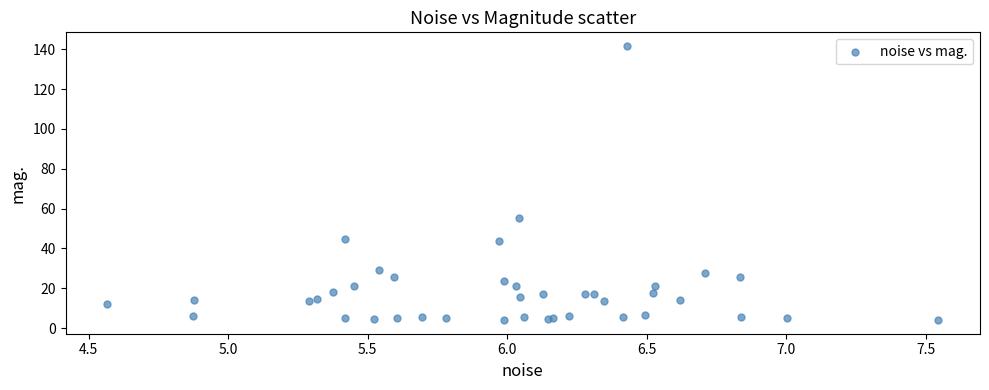

What Y value in the scatter plot is closest to 72?

55.4